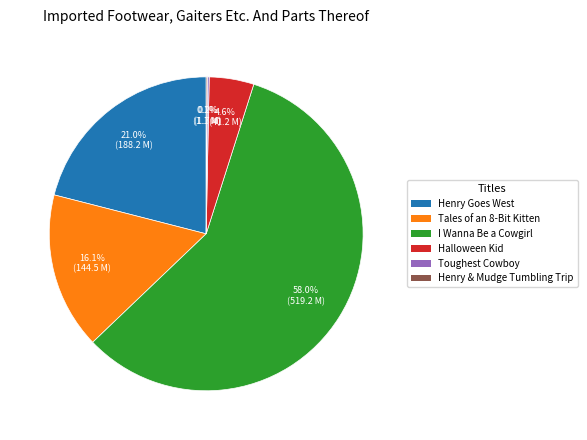

Which has a higher value, I Wanna Be a Cowgirl or Tales of an 8-Bit Kitten?

I Wanna Be a Cowgirl